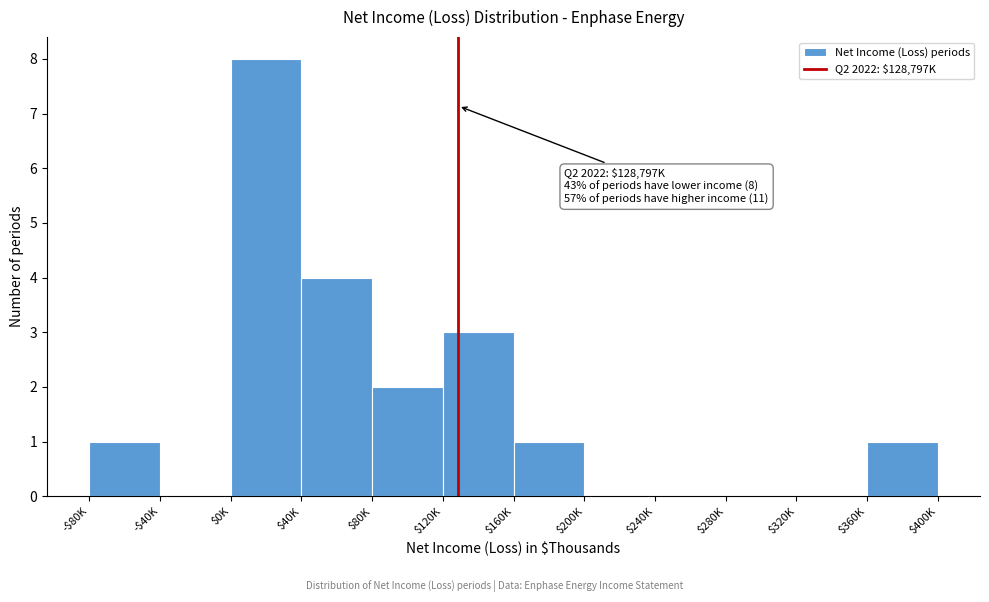

Which category has the highest value across all series?

$0K